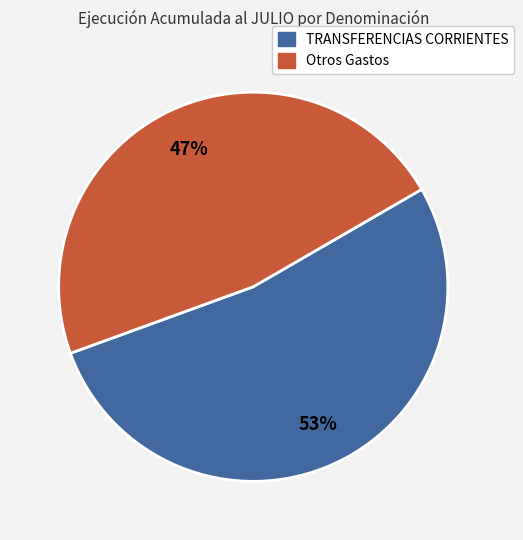

Is there any slice that represents more than half of the pie?

Yes